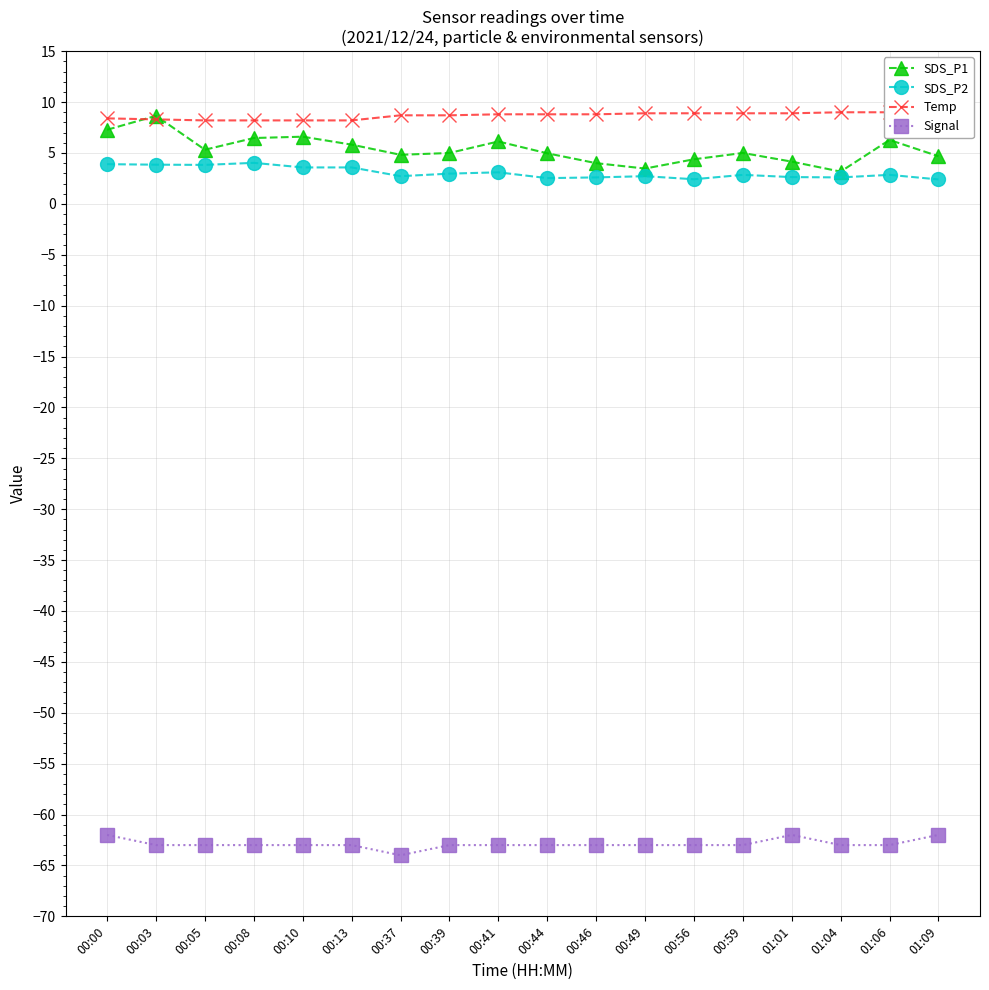

What is the value of the SDS_P2 point at the 9th from the left?

3.1